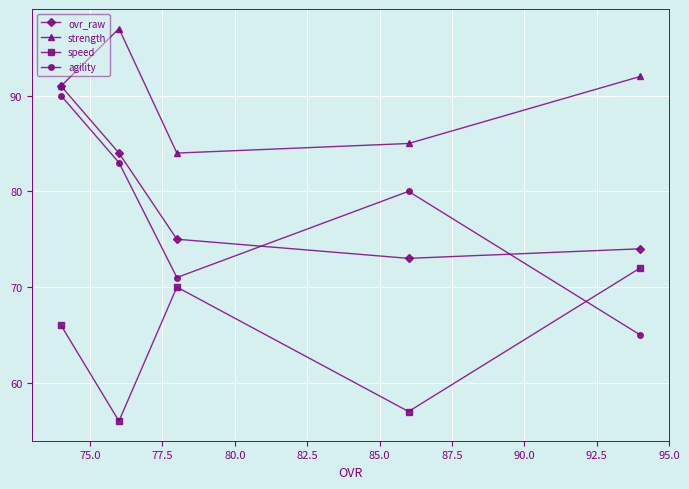

What is the lowest value of the strength series?

84